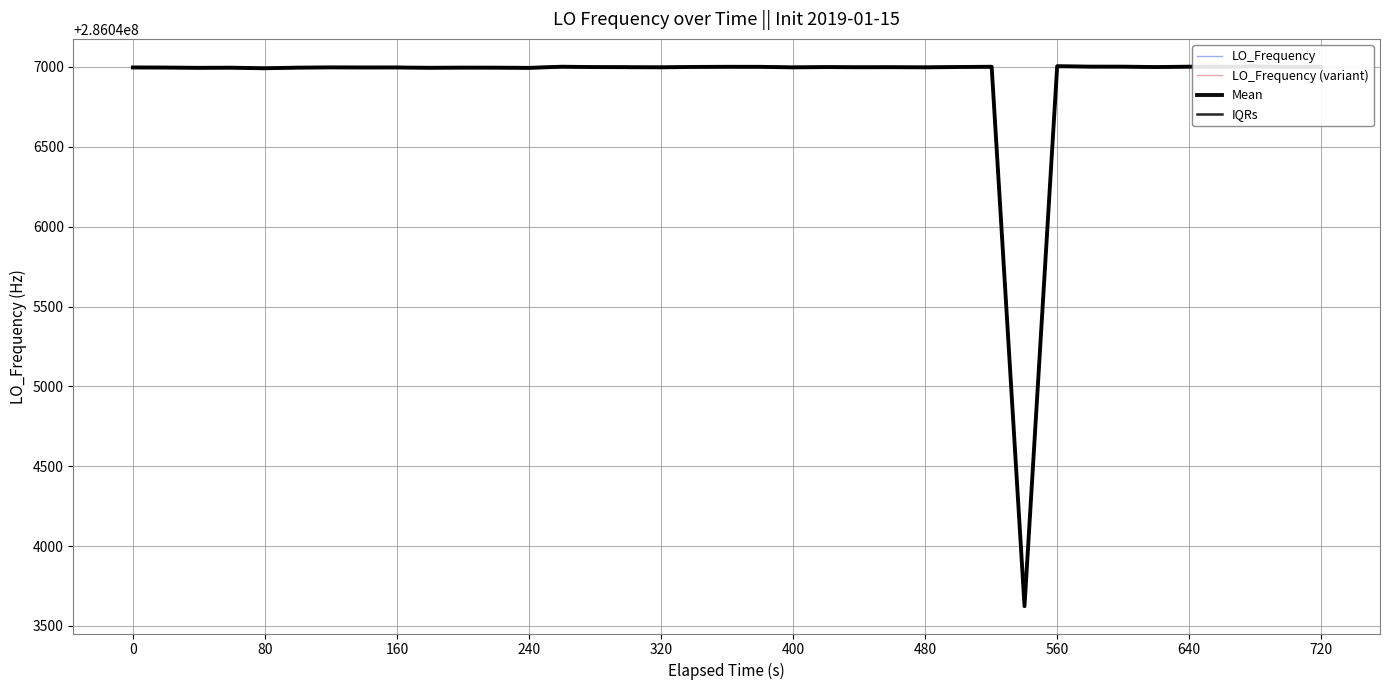

Reading right to left, what are all the values shown in this chart?

LO_Frequency: 286047001.1	286047001.5	286047004.3	286047002.5	286047002.4	286046999.7	286047002.2	286047001.7	286047003.7	286043624.7	286047001.3	286047001.3	286047000.4	286046998.7	286046999.3	286046998.7	286046999.4	286046998.1	286047001.0	286047000.6	286047001.0	286046998.5	286046998.7	286046998.7	286047000.8	286047002.3	286046995.1	286046995.6	286046996.0	286046995.6	286046997.8	286046996.8	286046997.2	286046995.1	286046992.3	286046992.3	286046994.3	286046994.5	286046995.7	286046996.4
LO_Frequency (variant): 286047000.7	286047003.6	286047006.1	286047001.1	286047001.6	286046997.2	286047002.8	286046999.7	286047005.0	286043623.8	286047000.8	286047002.6	286046997.7	286046998.2	286046997.6	286046998.6	286047001.8	286046997.6	286047001.2	286047002.6	286046999.2	286046998.8	286046998.8	286046999.4	286046999.1	286047002.0	286046994.8	286046996.2	286046995.8	286046994.8	286046998.5	286046998.0	286046995.1	286046995.1	286046992.3	286046991.4	286046994.8	286046994.5	286046995.1	286046998.4
Mean: 286047001.5	286047000.5	286047003.9	286047001.4	286047002.0	286046999.6	286047002.2	286047002.3	286047004.7	286043624.0	286047001.5	286047001.5	286046999.8	286046997.7	286046998.7	286046998.3	286046999.4	286046997.6	286047001.1	286047001.3	286047000.3	286046998.0	286046998.6	286046998.9	286046999.4	286047001.7	286046994.5	286046995.9	286046996.1	286046995.2	286046997.0	286046996.9	286046997.4	286046996.1	286046992.2	286046991.9	286046995.7	286046994.9	286046996.5	286046997.0
IQRs: 286047003.5	286047002.5	286047005.9	286047003.4	286047004.0	286047001.6	286047004.2	286047004.3	286047006.7	286043626.0	286047003.5	286047003.5	286047001.8	286046999.7	286047000.7	286047000.3	286047001.4	286046999.6	286047003.1	286047003.3	286047002.3	286047000.0	286047000.6	286047000.9	286047001.4	286047003.7	286046996.5	286046997.9	286046998.1	286046997.2	286046999.0	286046998.9	286046999.4	286046998.1	286046994.2	286046993.9	286046997.7	286046996.9	286046998.5	286046999.0